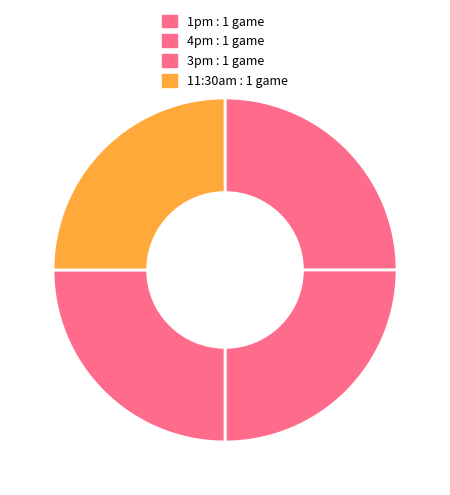

Count the number of slices in the pie.

4